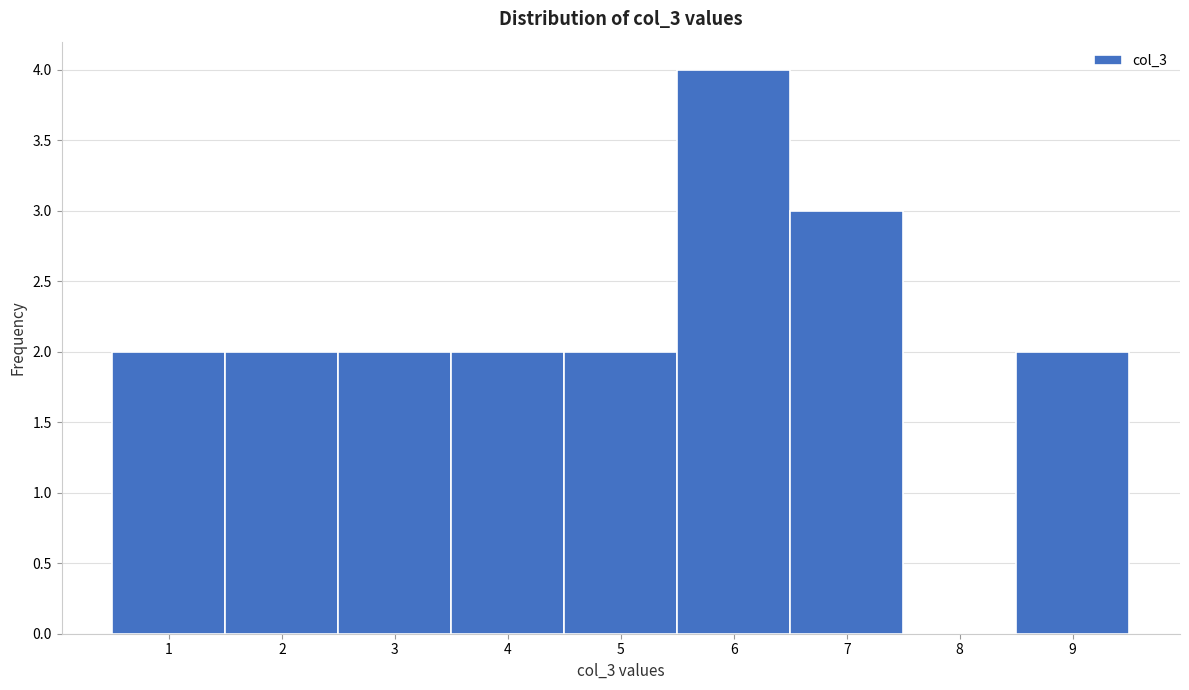

Reading left to right, extract all data points from this chart.

1=2	2=2	3=2	4=2	5=2	6=4	7=3	8=0	9=2